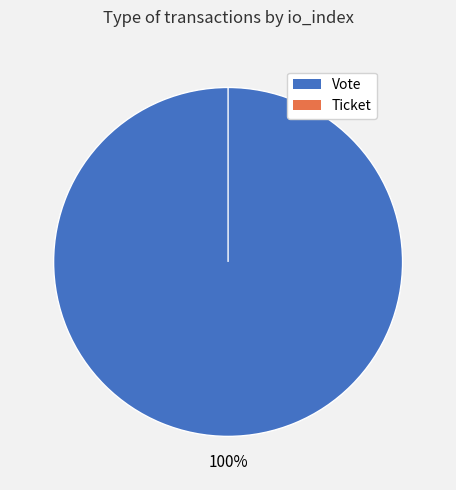

To the nearest percent, what is the average slice percentage?

50%